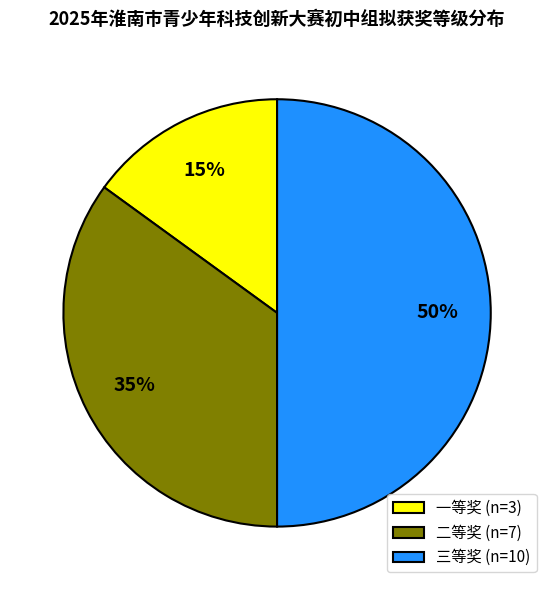

Which category has the smallest portion of the pie?

一等奖